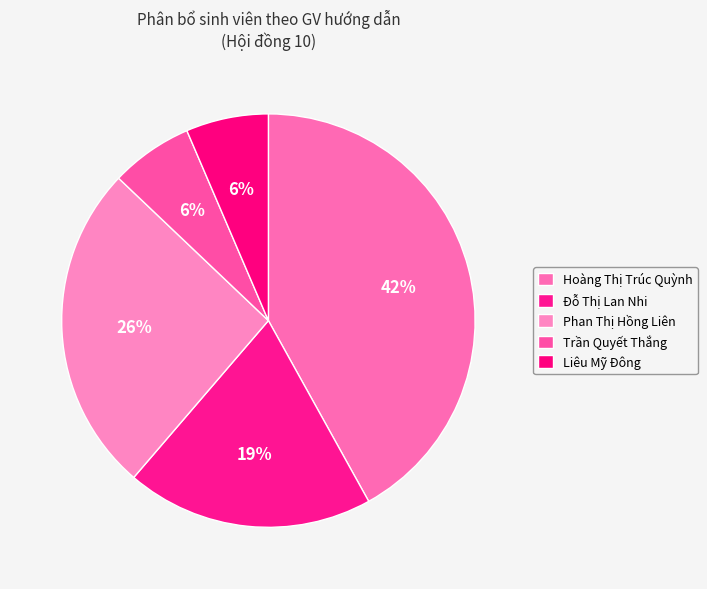

Is there a majority slice in this chart?

No